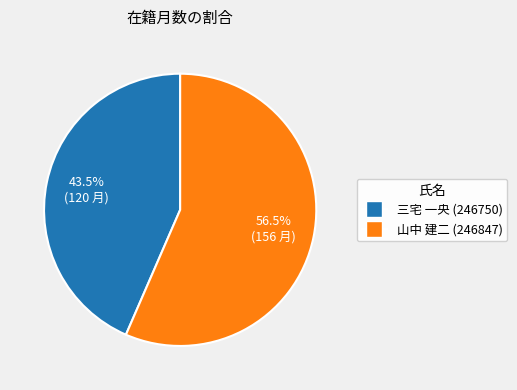

Rank the categories by value from lowest to highest.

三宅 一央 (246750), 山中 建二 (246847)